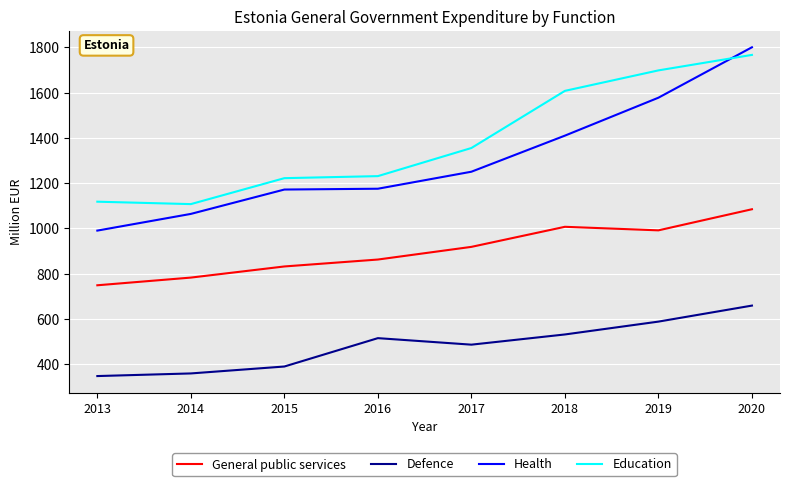

What are all the series names shown in the legend?

General public services, Defence, Health, Education